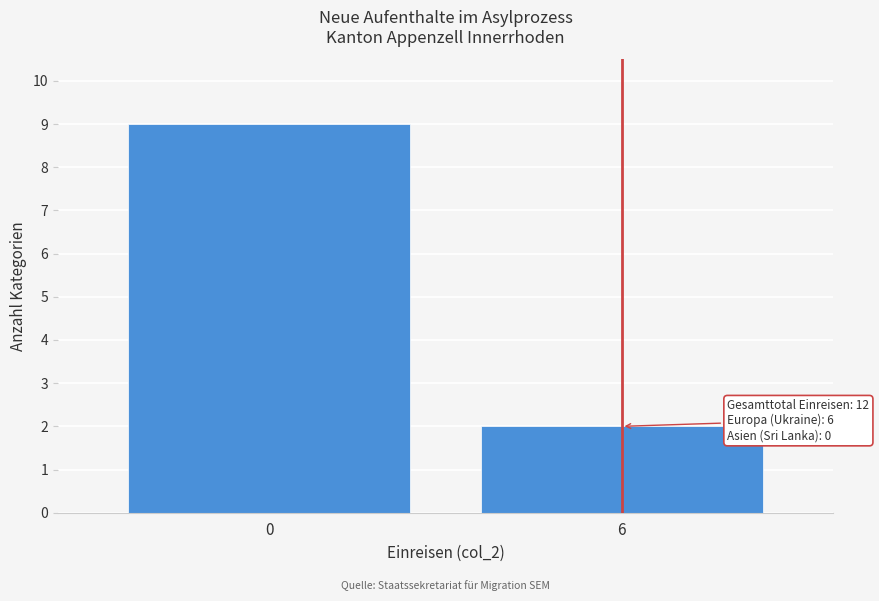

Reading left to right, what are all the values shown in this chart?

0=9	6=2